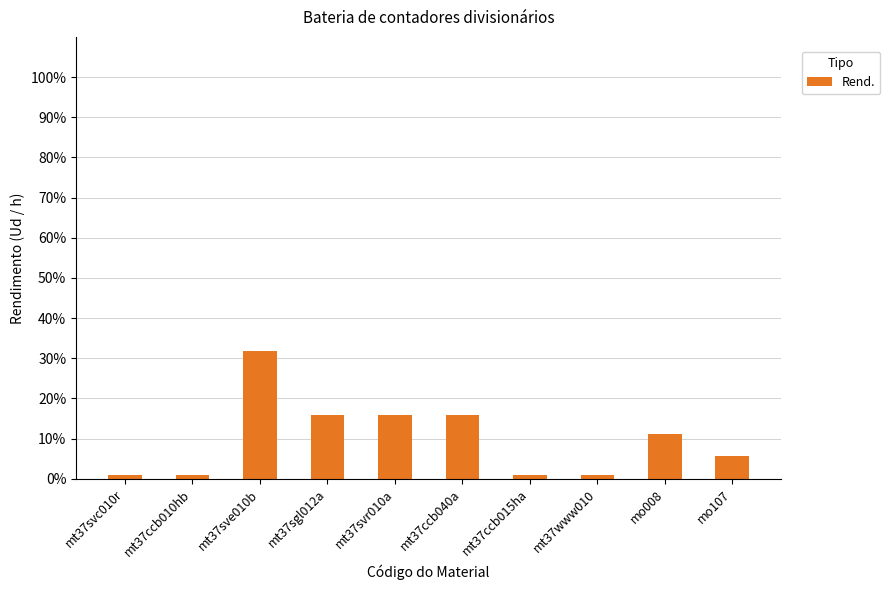

What is the difference between the maximum and minimum values?

31.0